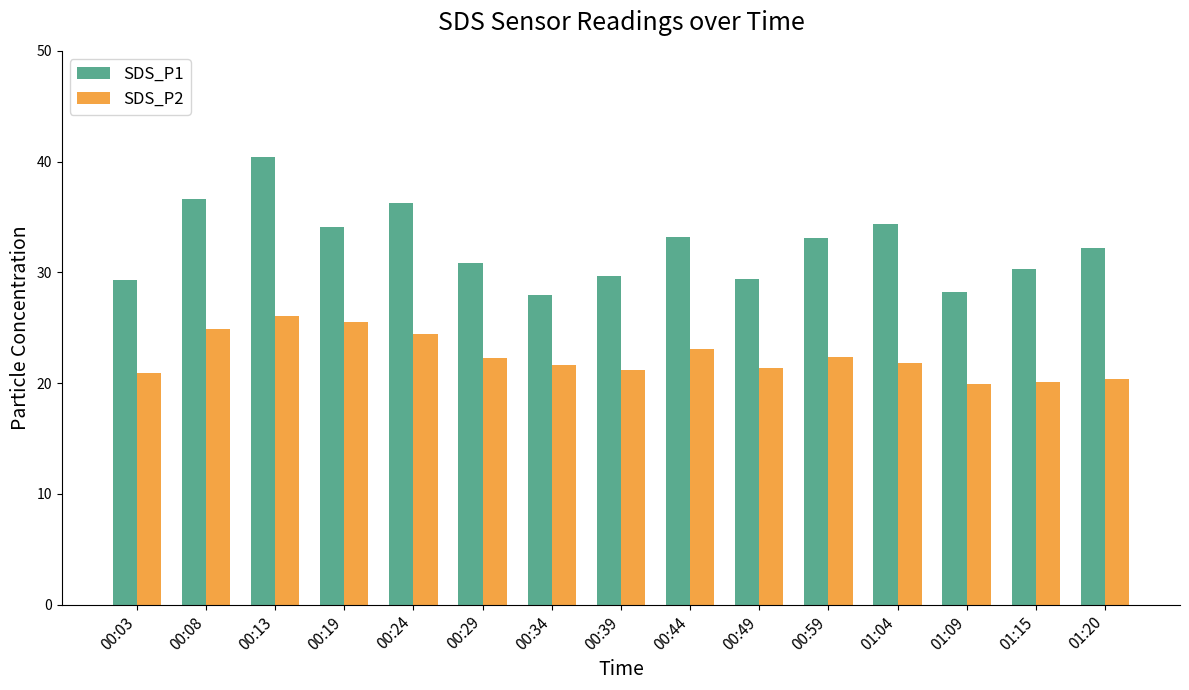

List the series in order of their peak value, lowest first.

SDS_P2, SDS_P1